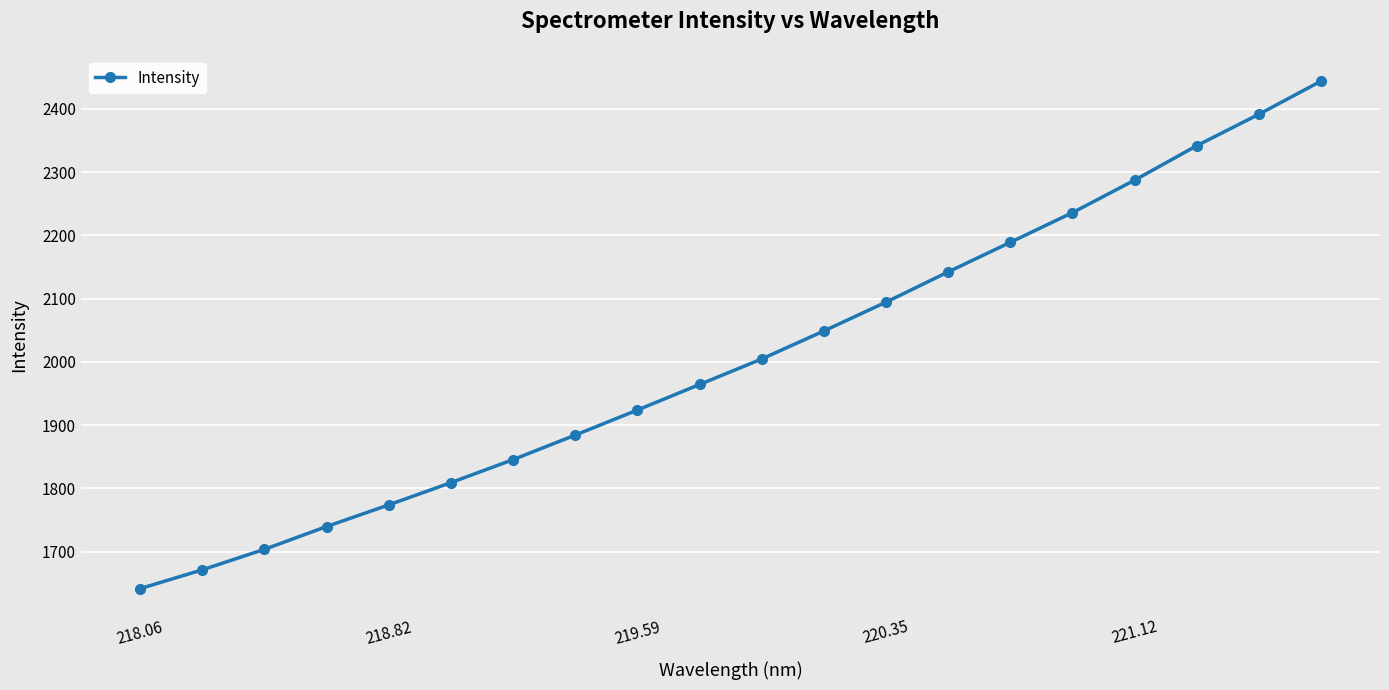

What is the minimum value shown in the chart?

1641.4